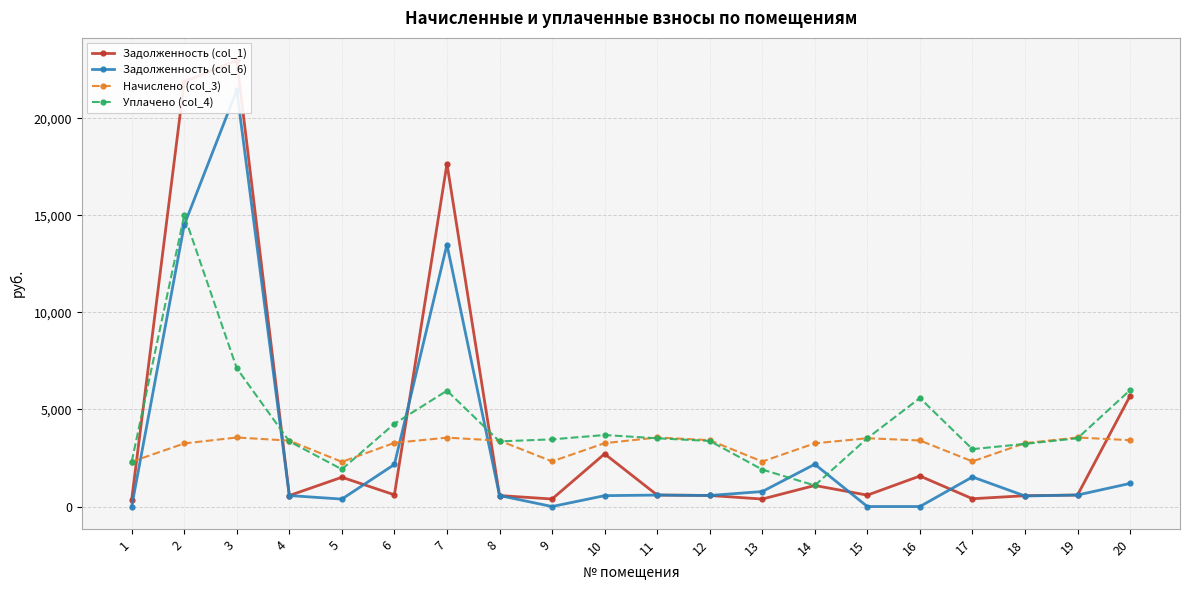

After their last crossing, which series has the higher values: Задолженность (col_1) or Уплачено (col_4)?

Уплачено (col_4)